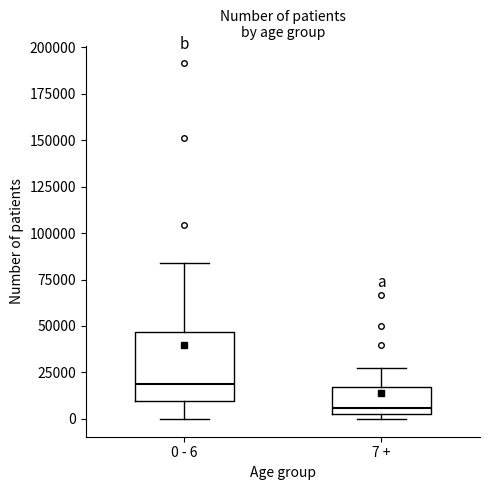

Which box is the tallest, from its lower edge to its upper edge?

0 - 6